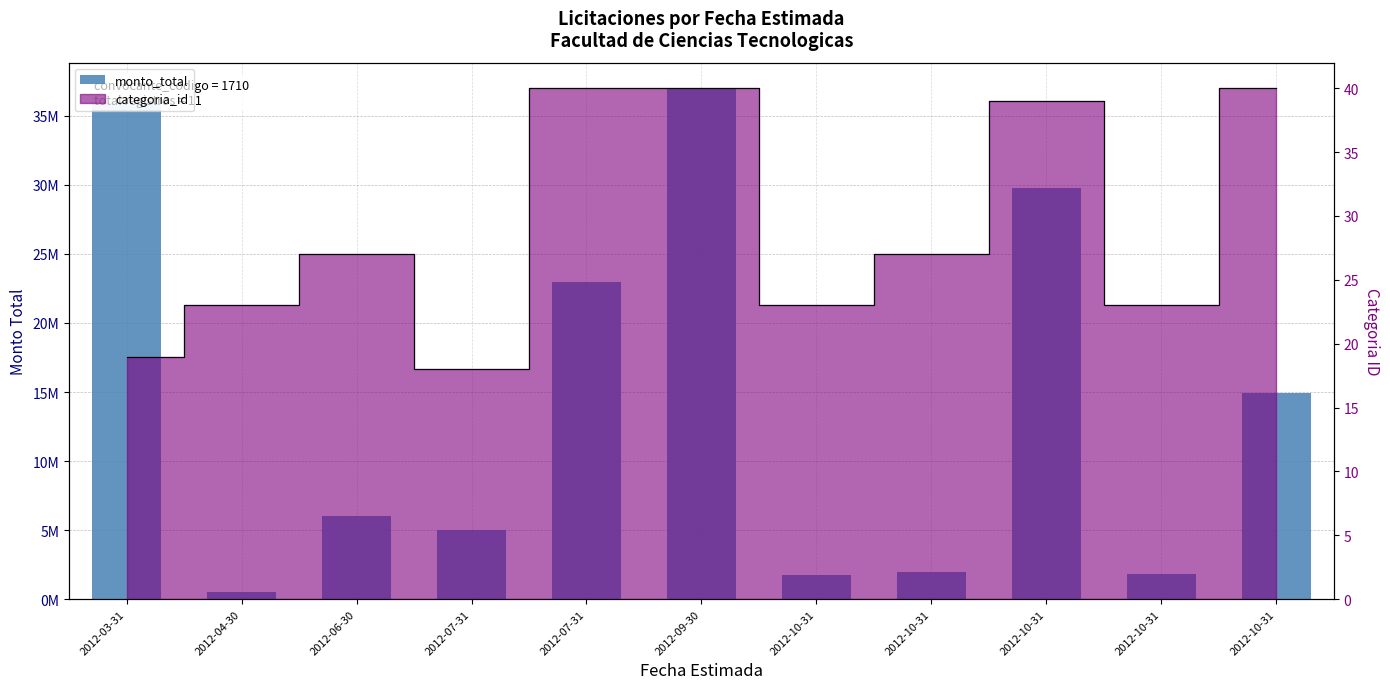

Read the value at 2012-10-31, to the nearest 10.

1800000